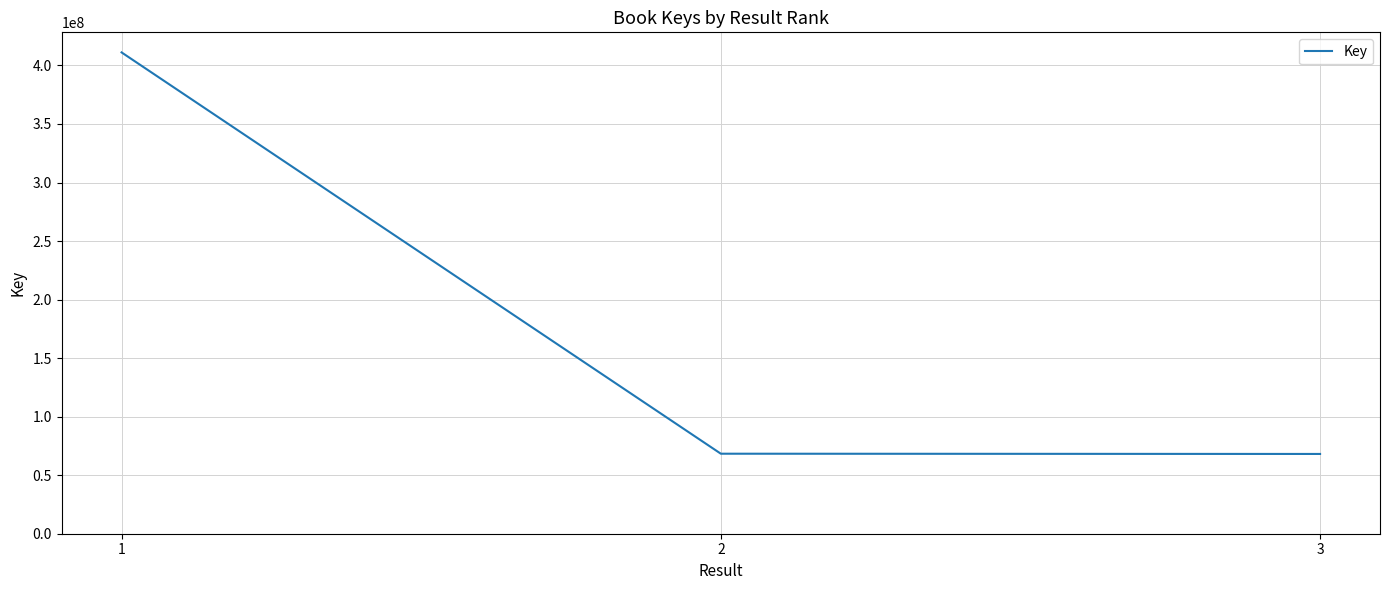

What is the change in value from 1 to 3?

-343008919